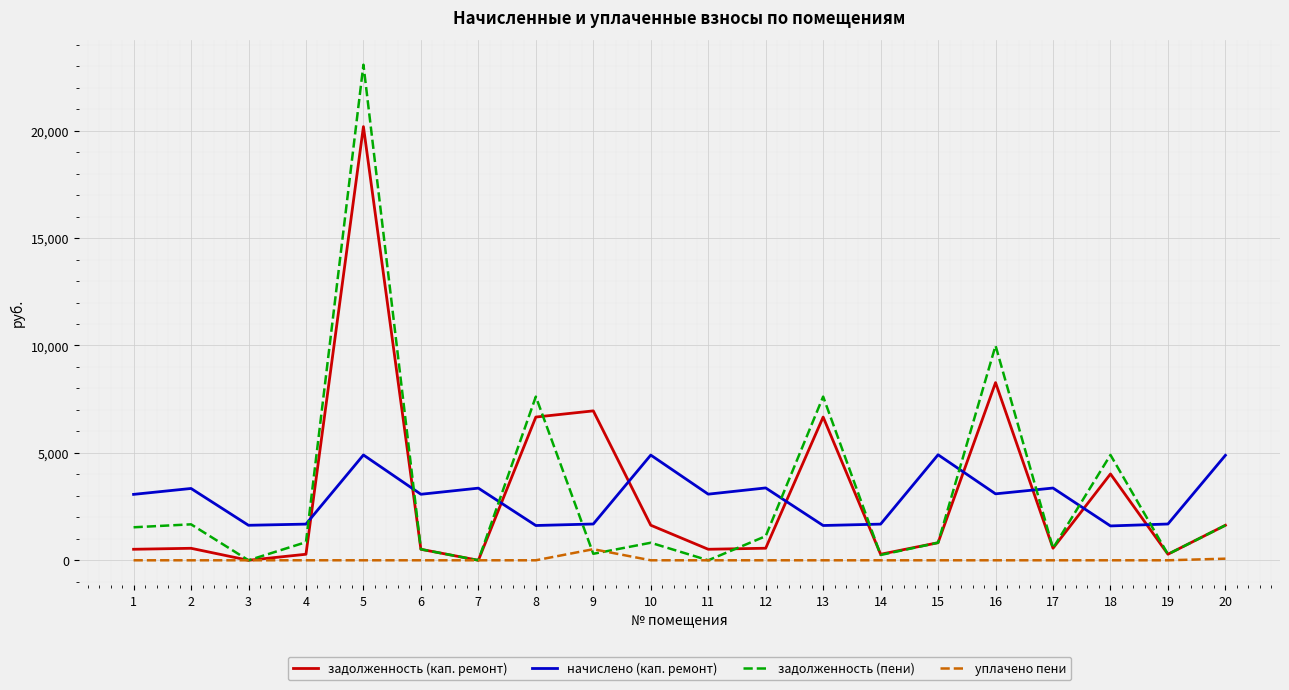

List the series in order of their peak value, lowest first.

уплачено пени, начислено (кап. ремонт), задолженность (кап. ремонт), задолженность (пени)